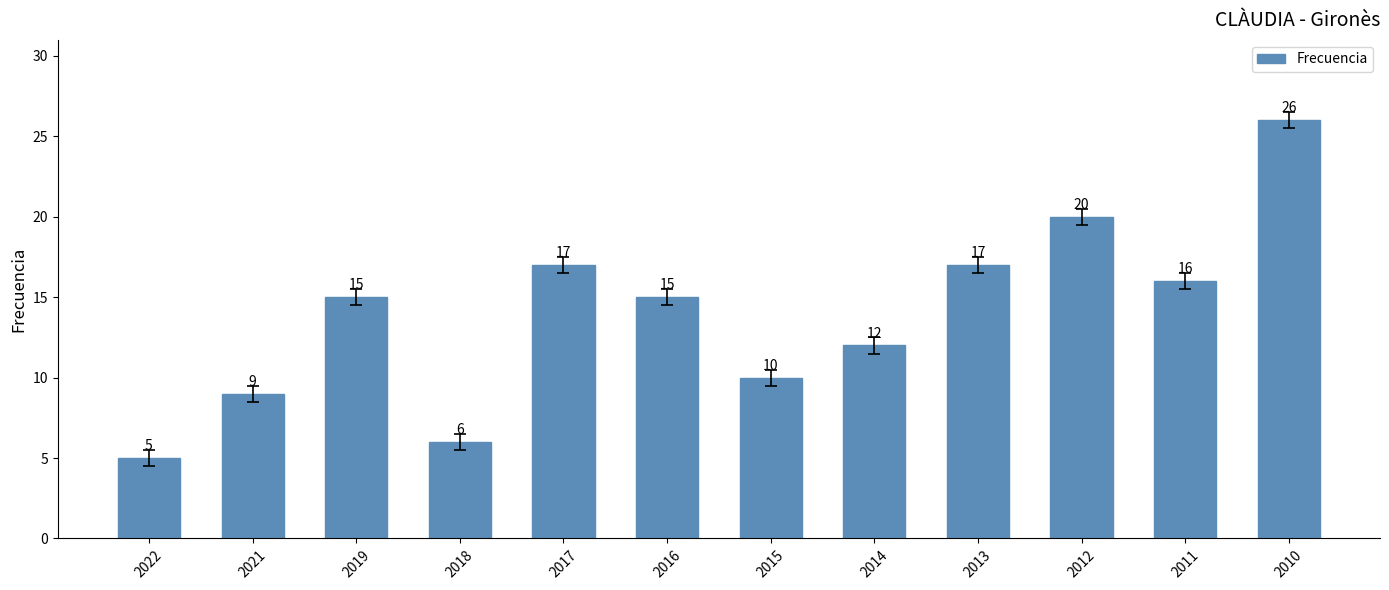

The chart shows a value of 17 at 2013. True or false?

True